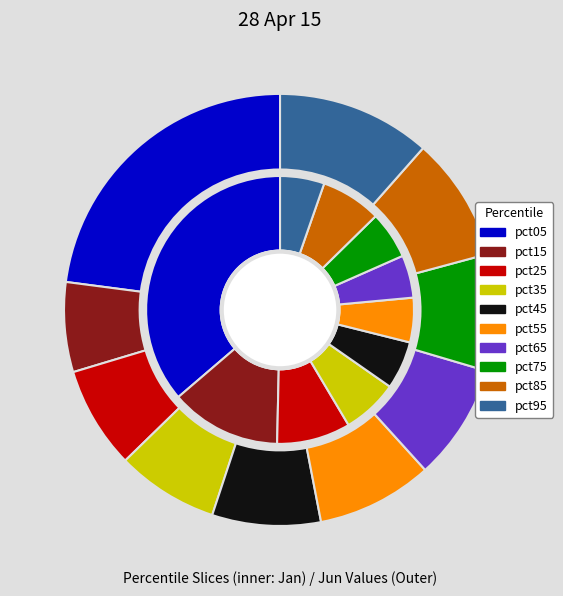

To the nearest percent, what is the average slice percentage?

10%